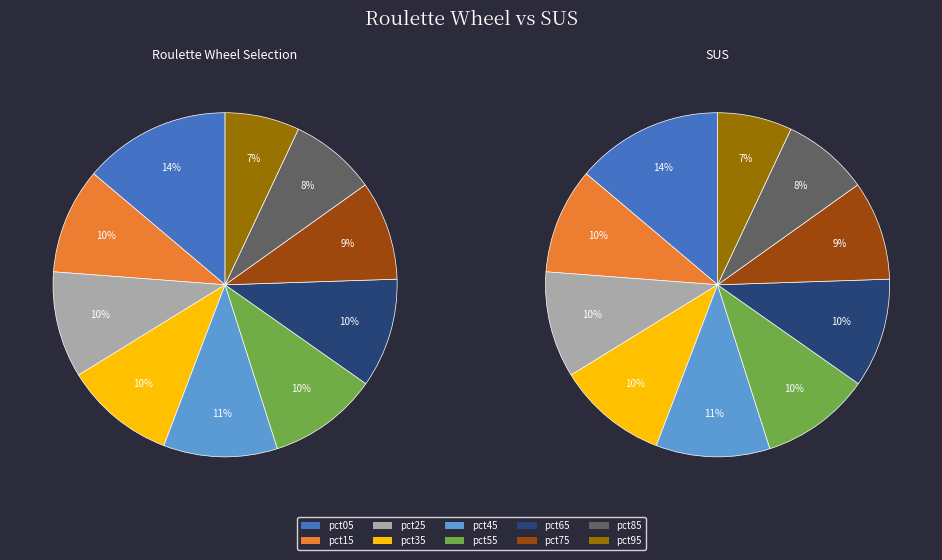

Count the number of slices in the pie.

10